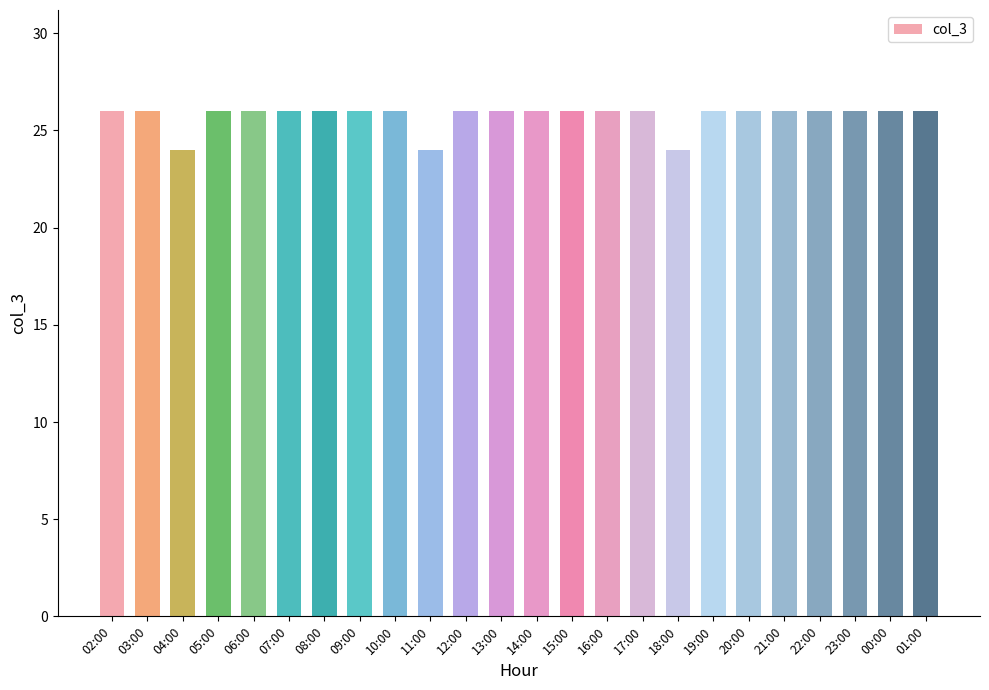

Reading left to right, extract all data points from this chart.

26	26	24	26	26	26	26	26	26	24	26	26	26	26	26	26	24	26	26	26	26	26	26	26